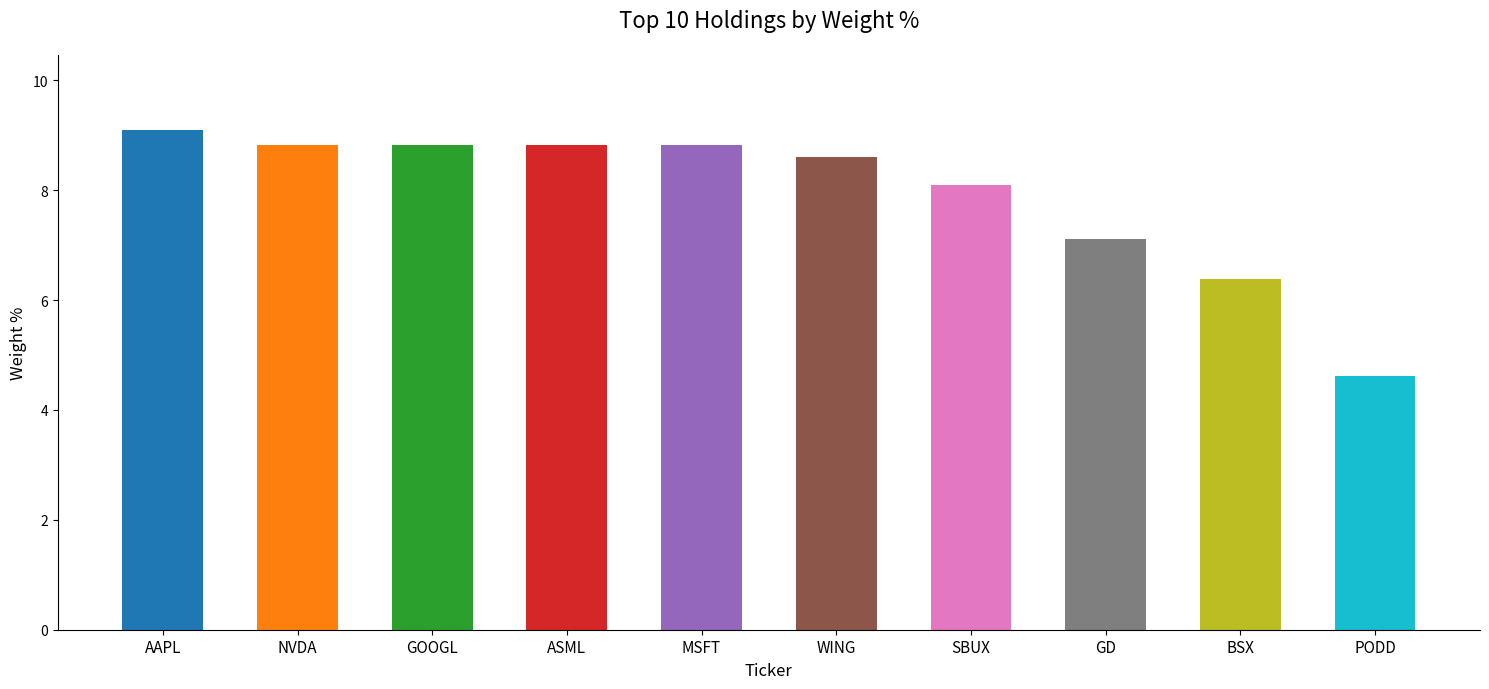

How many bars are there in total?

10